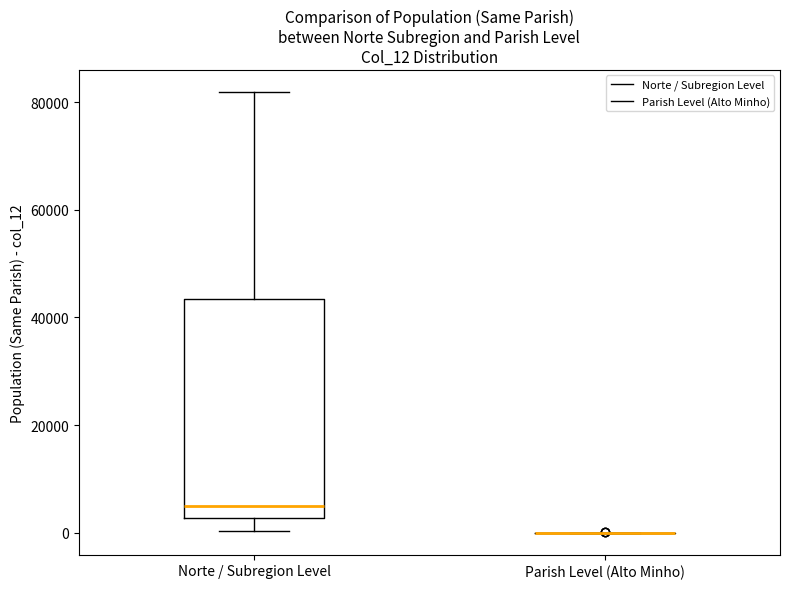

Reading left to right, transcribe this box plot: for each box, give where its median line is, the range the box spans, and where its two whiskers end, as read against the y-axis. The values are not printed on the chart, so give them approximately, as read against the axis.

Norte / Subregion Level: median 6000, box 2000 to 44000, whiskers 0 to 82000
Parish Level (Alto Minho): box collapsed to a line at 0, whiskers 0 to 0